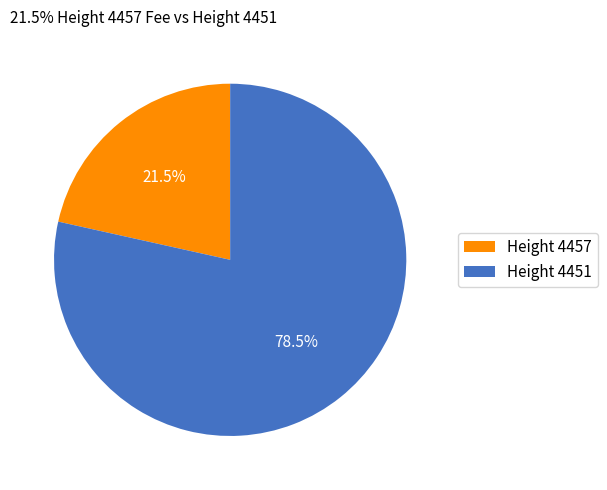

What is the smallest slice in the pie chart?

Height 4457